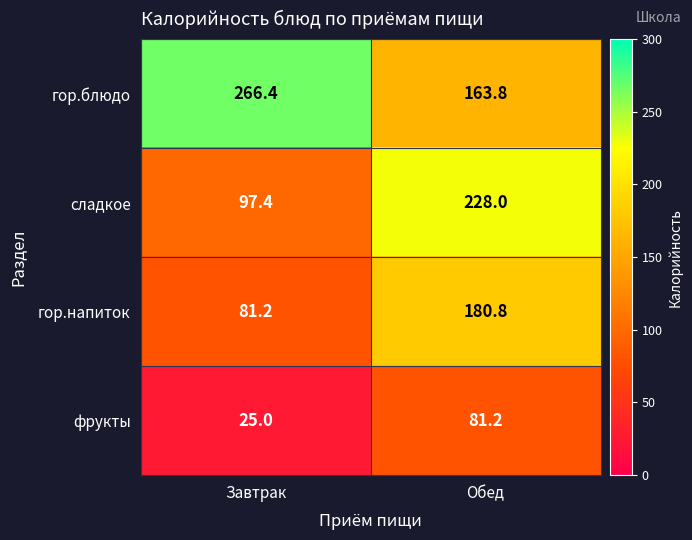

At which label does гор.блюдо first exceed 266?

Завтрак